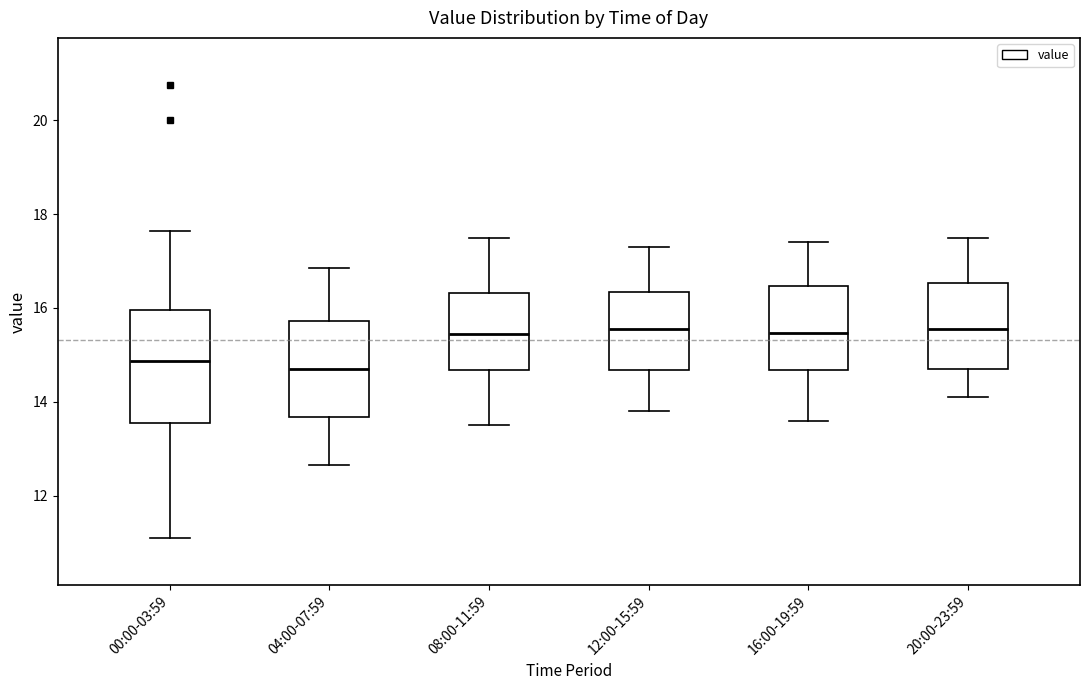

Which box is the tallest, from its lower edge to its upper edge?

00:00-03:59